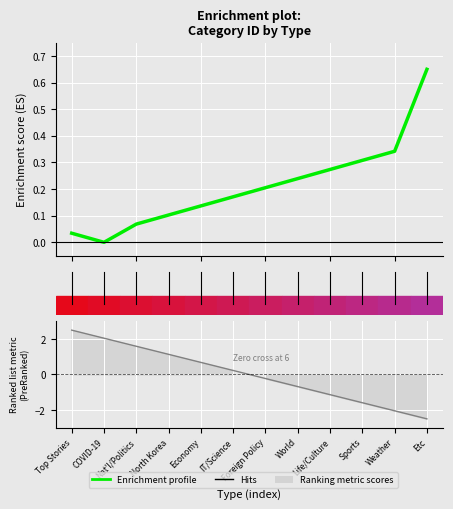

How many series are shown in this chart?

1